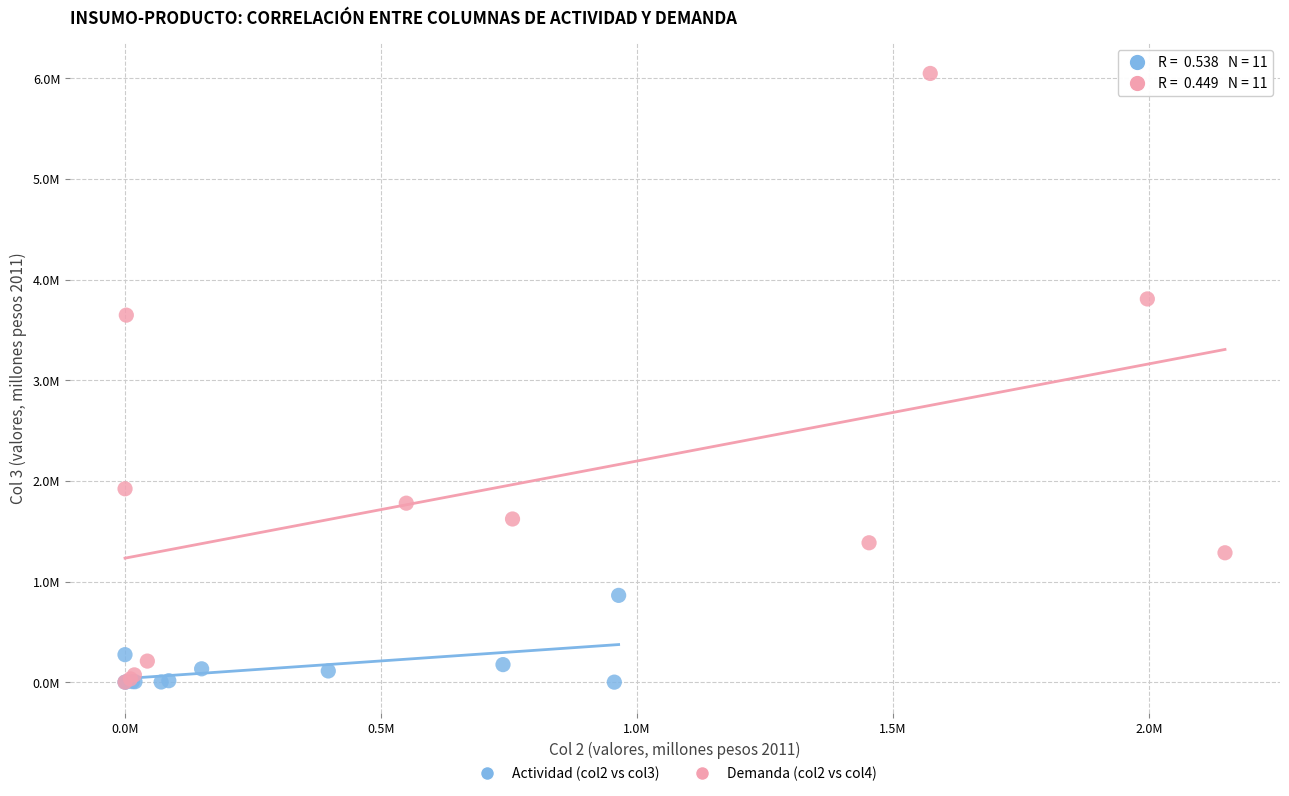

What are all the series names shown in the legend?

Actividad (col2 vs col3), Demanda (col2 vs col4)